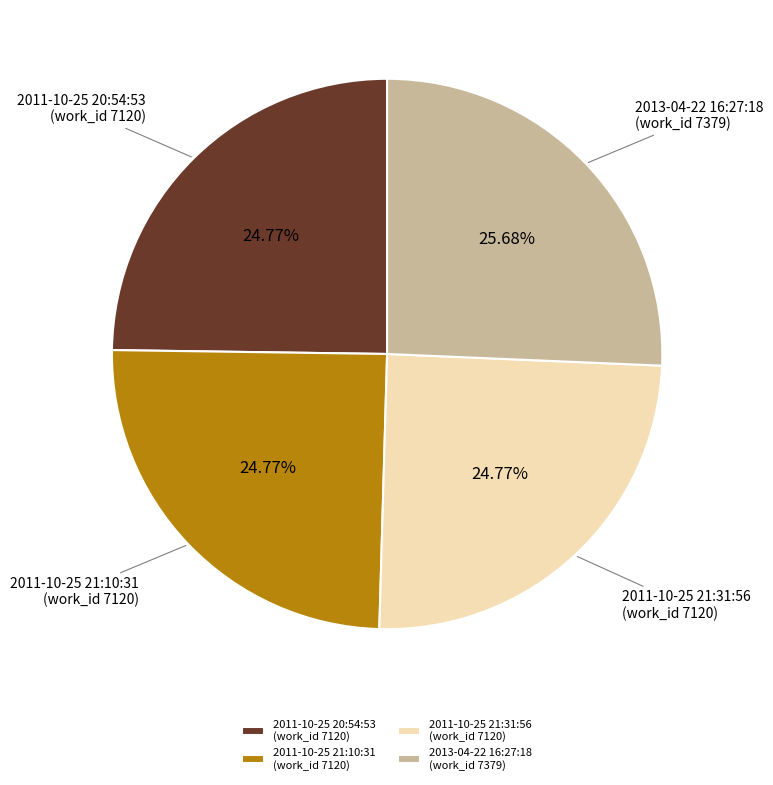

Does any single category account for the majority?

No